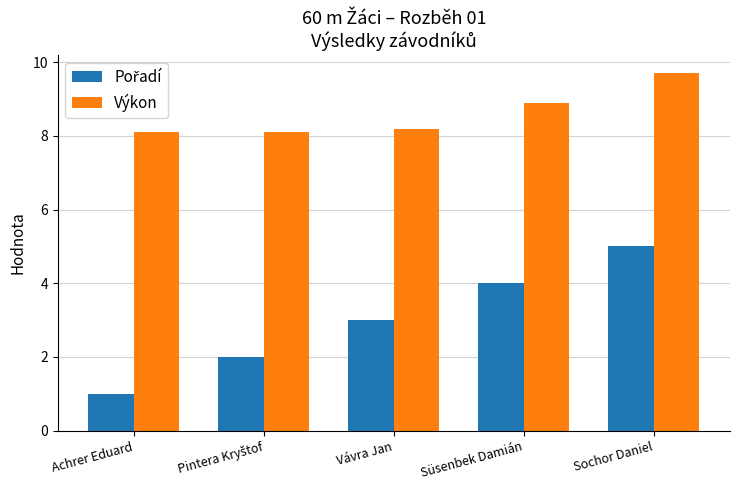

What is the difference between the highest and lowest values at Achrer Eduard?

7.1